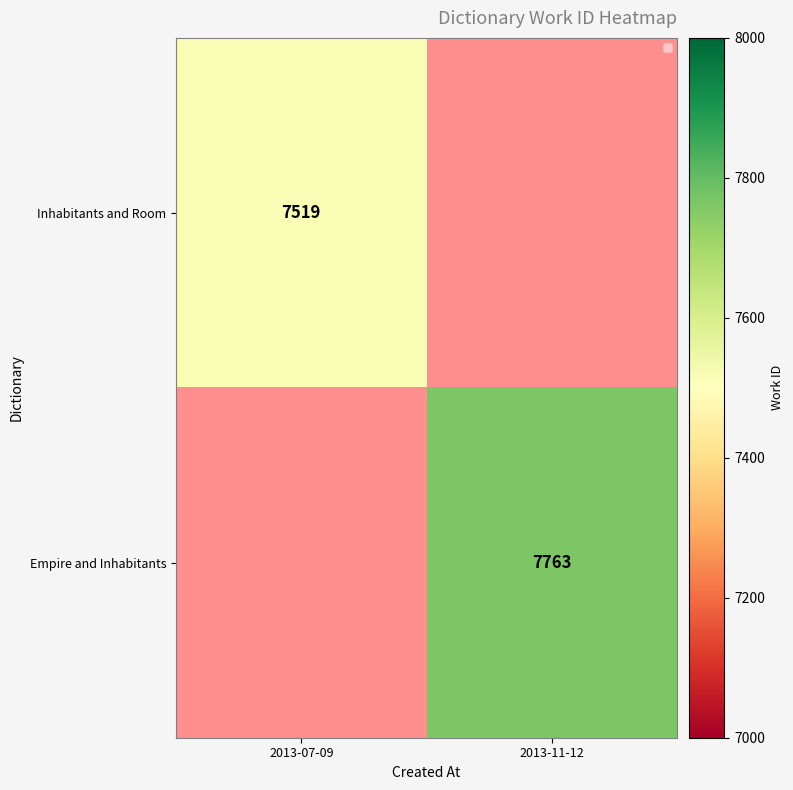

Is it true that Empire and Inhabitants equals 7763 at 2013-11-12?

True